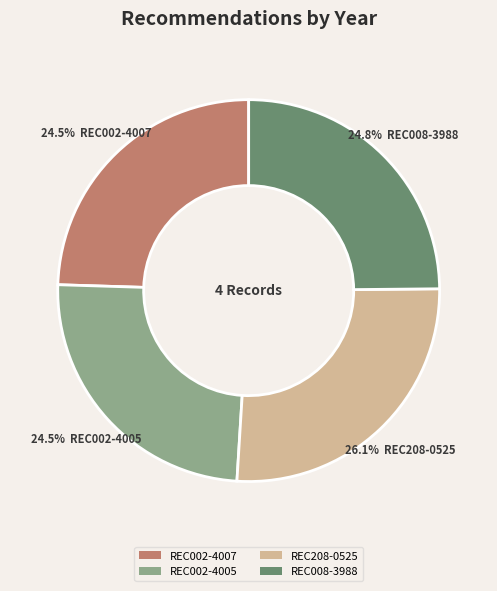

What is the largest slice in the pie chart?

REC208-0525